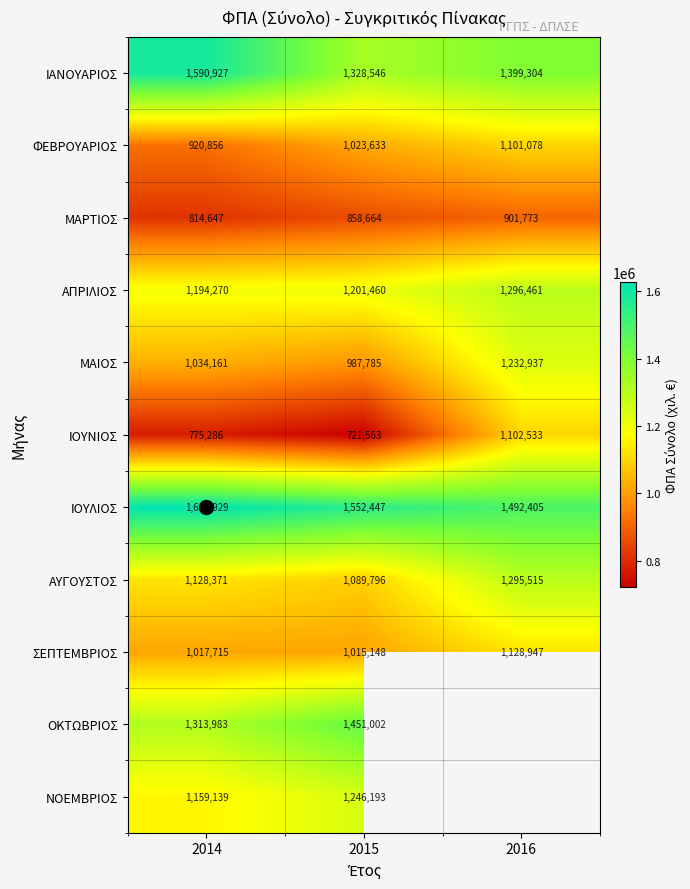

Is the value of ΦΕΒΡΟΥΑΡΙΟΣ at 2015 greater than the value of ΟΚΤΩΒΡΙΟΣ at 2015?

No